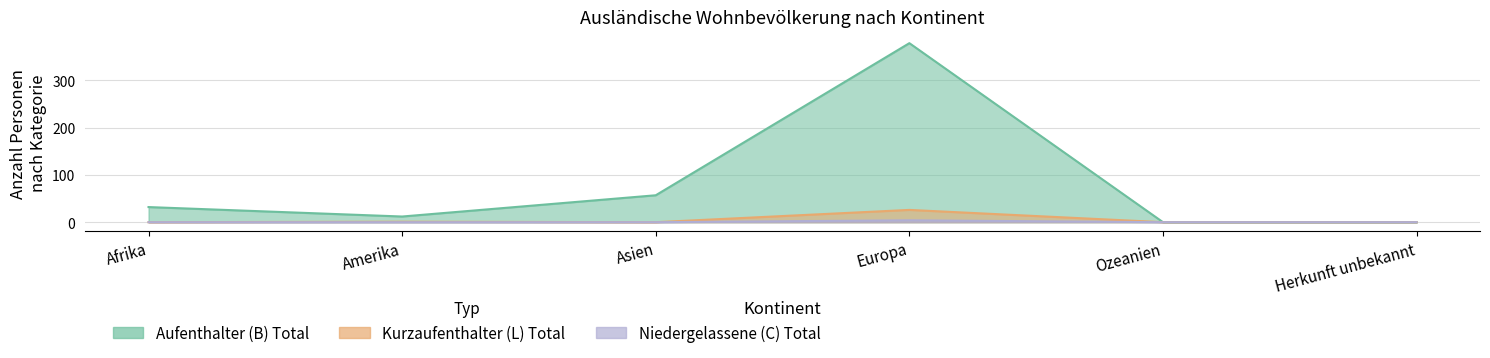

What is the label of the 4th point from the right?

Asien